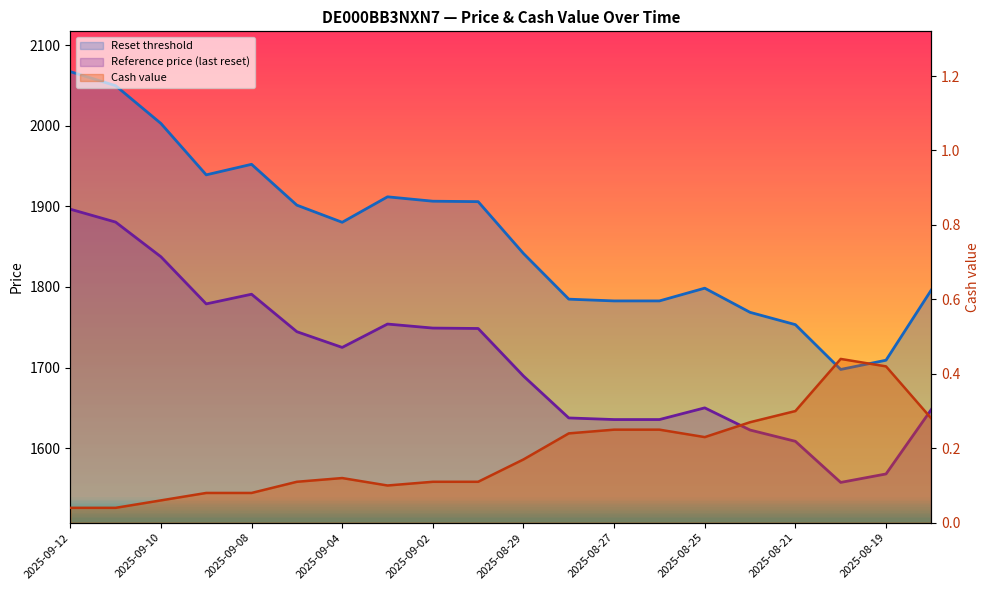

What is the value of the Cash value point at the 11th from the left?

0.2